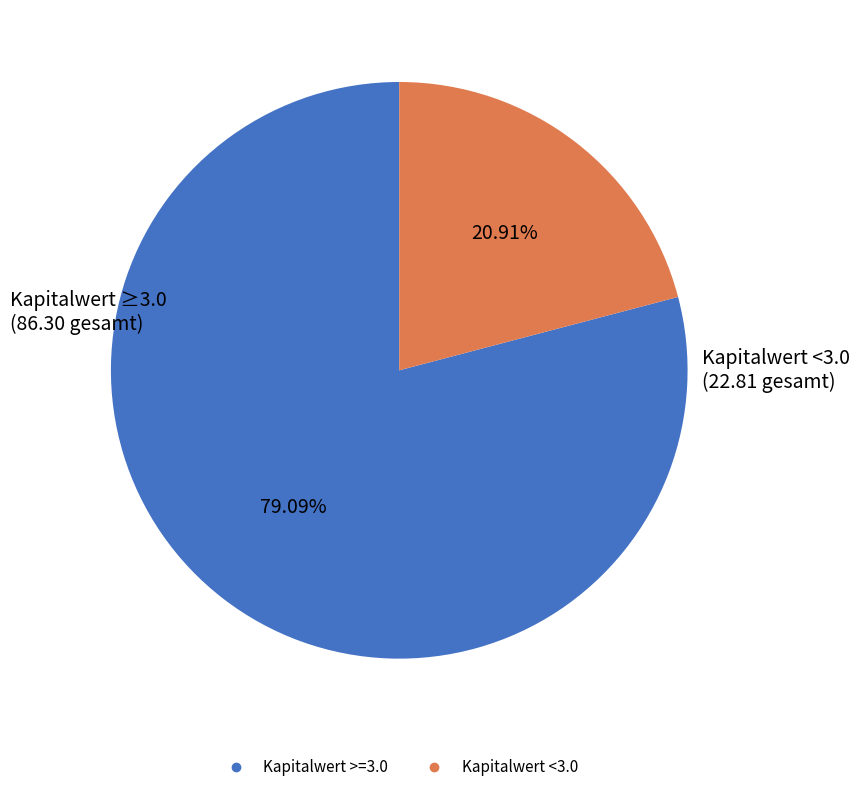

Is there any slice that represents more than half of the pie?

Yes